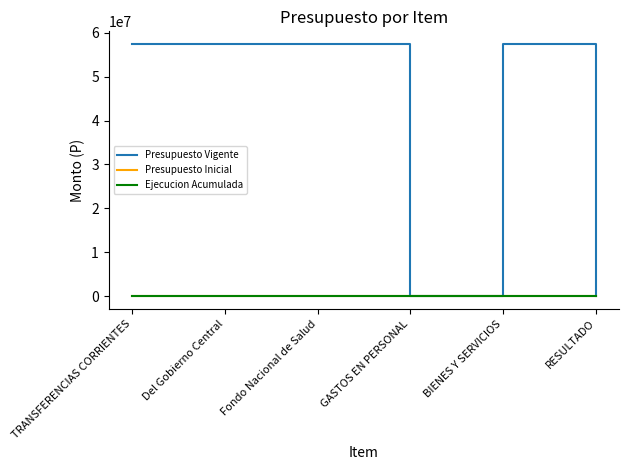

Is this an area chart (filled region under the line)?

No